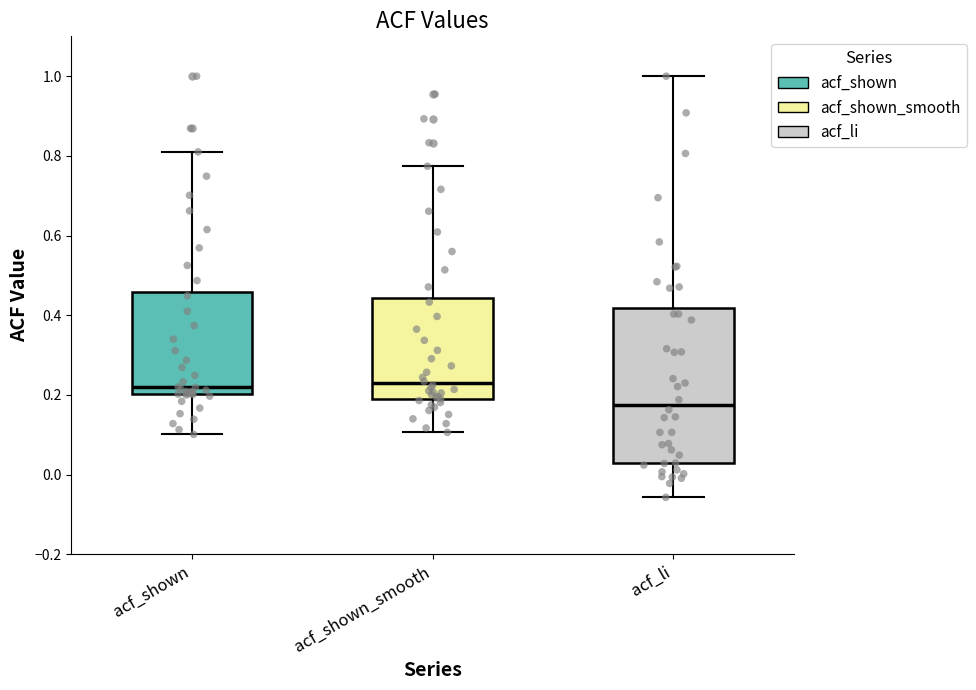

Where is the upper edge of the box for acf_shown_smooth on the y-axis? The values are not printed on the chart, so give them approximately, as read against the axis.

0.44